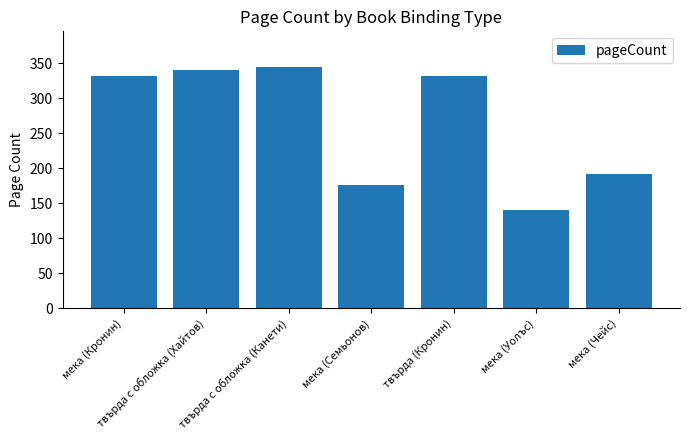

The chart shows a value of 573 at мека (Кронин). True or false?

False